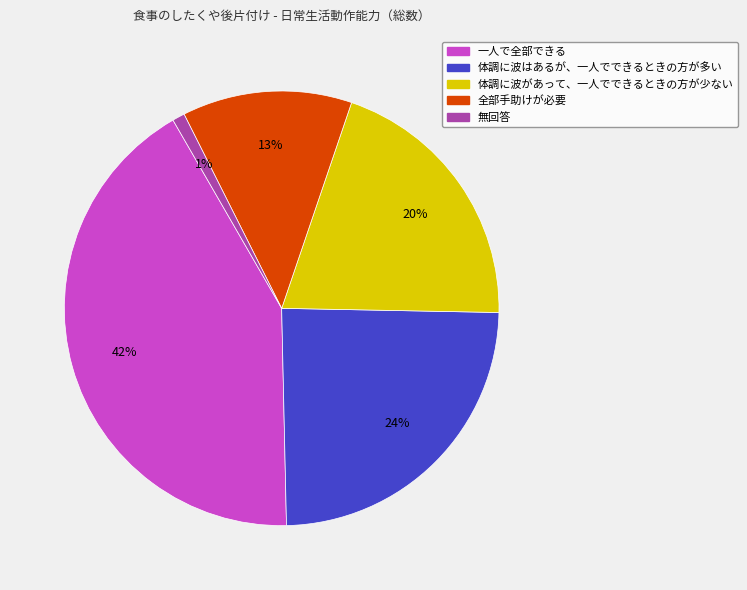

Is the sum of 体調に波はあるが、一人でできるときの方が多い and 一人で全部できる greater than half?

Yes